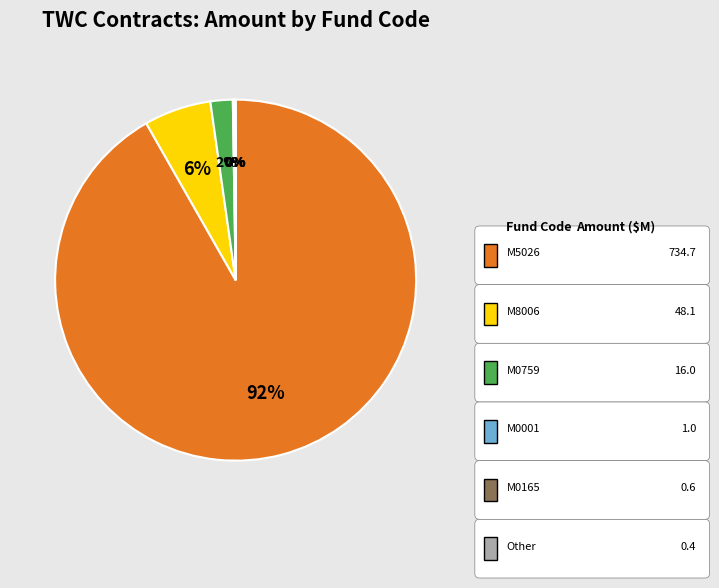

To the nearest percent, what is the average slice percentage?

17%